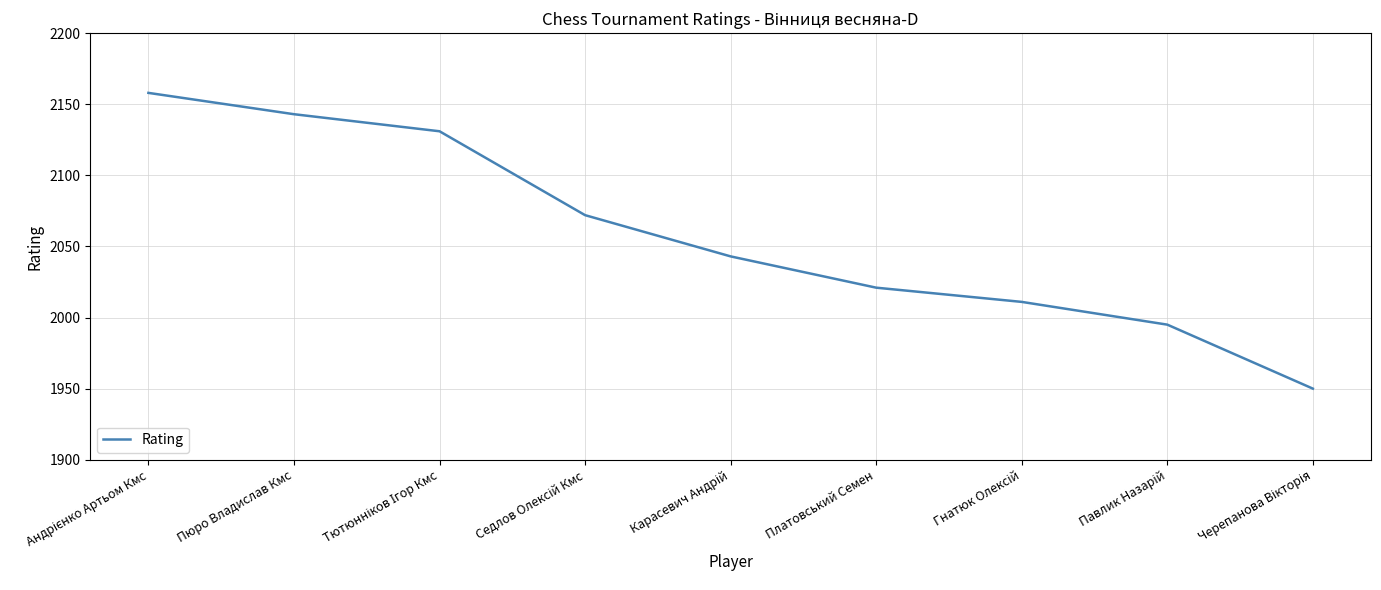

The chart shows a value of 526 at Платовський Семен. True or false?

False